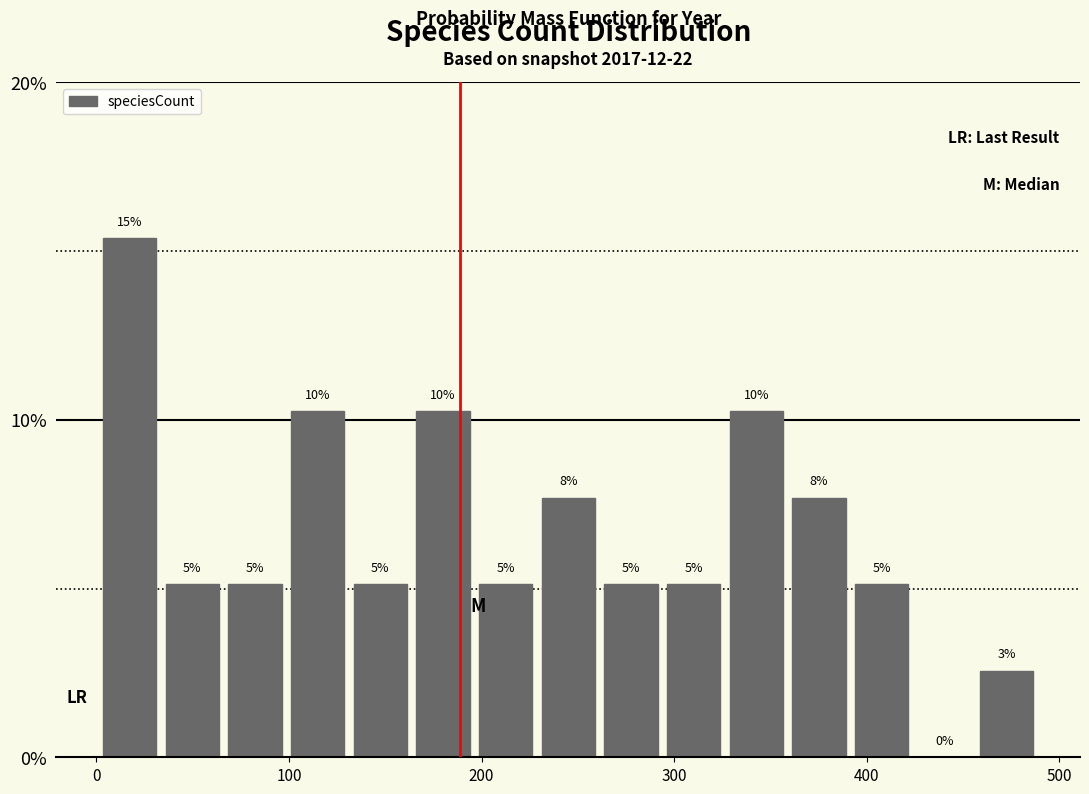

Around what value on the x-axis is the tallest bar? Give the approximate position of its centre, as read against the axis.

20